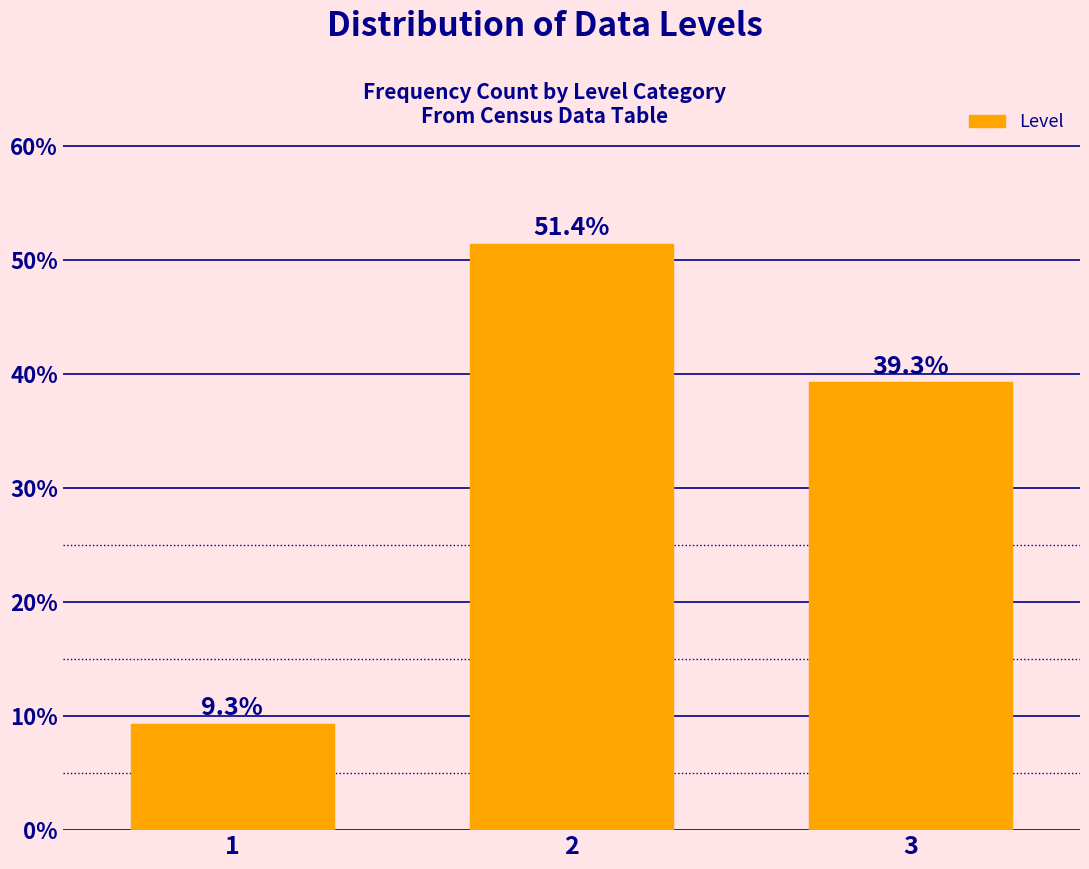

Reading left to right, what are all the values shown in this chart?

1=9.3	2=51.4	3=39.3